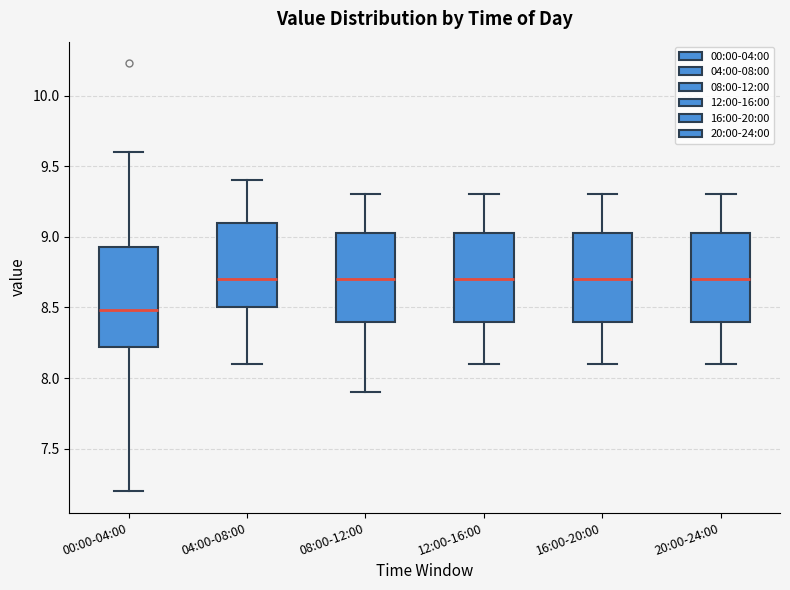

Reading left to right, read every box against the y-axis: the position of its median line, the range the box covers, and the ends of its whiskers. The values are not printed on the chart, so give them approximately, as read against the axis.

00:00-04:00: median 8.50, box 8.20 to 8.95, whiskers 7.20 to 9.60
04:00-08:00: median 8.70, box 8.50 to 9.10, whiskers 8.10 to 9.40
08:00-12:00: median 8.70, box 8.40 to 9.05, whiskers 7.90 to 9.30
12:00-16:00: median 8.70, box 8.40 to 9.05, whiskers 8.10 to 9.30
16:00-20:00: median 8.70, box 8.40 to 9.05, whiskers 8.10 to 9.30
20:00-24:00: median 8.70, box 8.40 to 9.05, whiskers 8.10 to 9.30